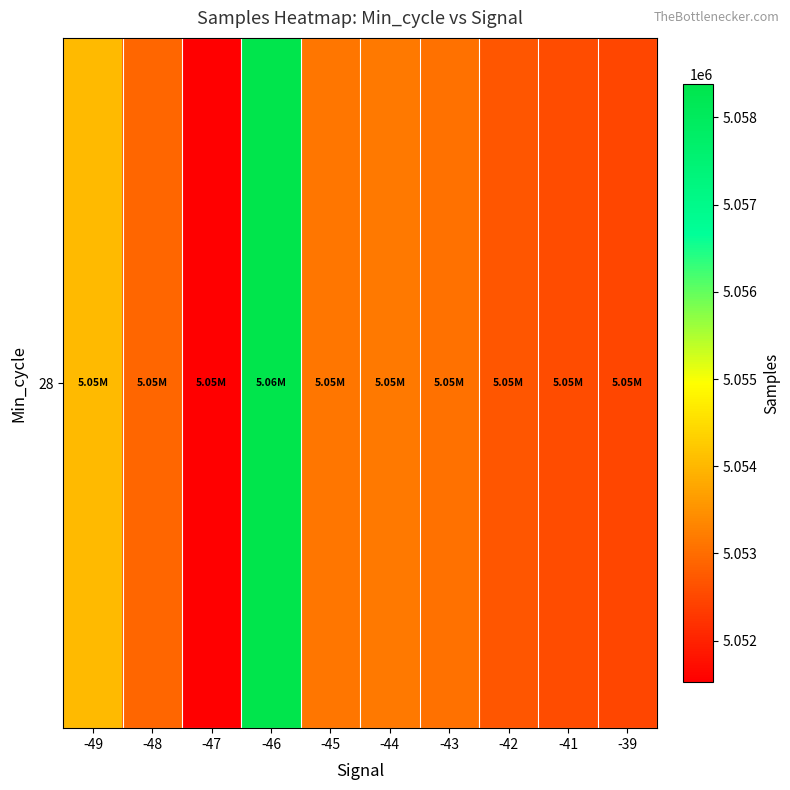

True or false: the data shows 8106330.4 at -47.

False